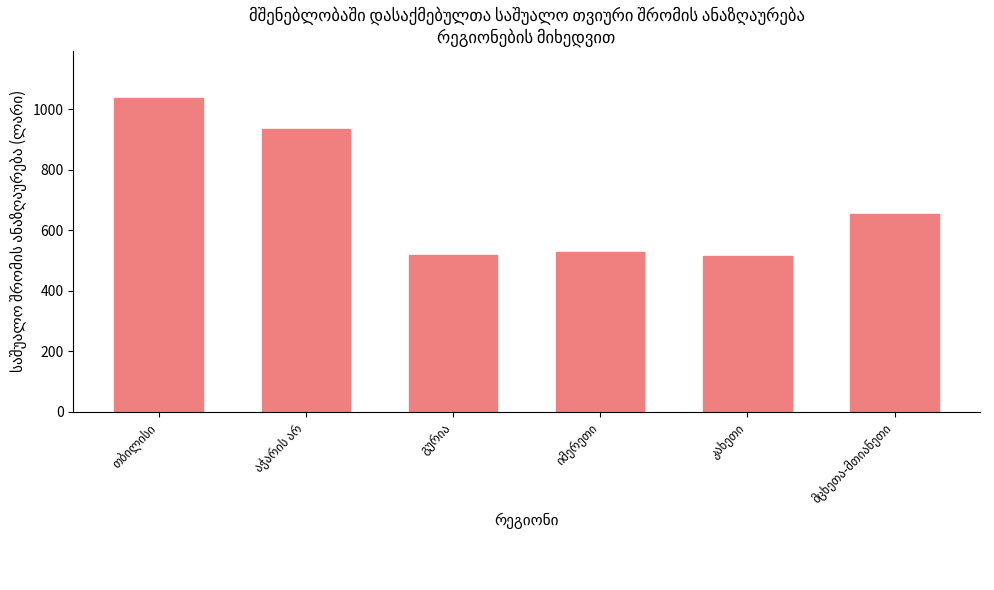

What is the value of the 6th bar from the left?

652.9